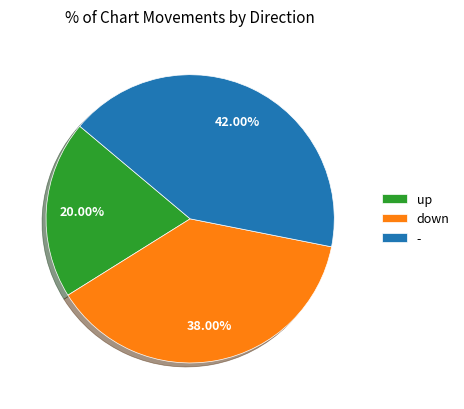

Count the number of slices in the pie.

3